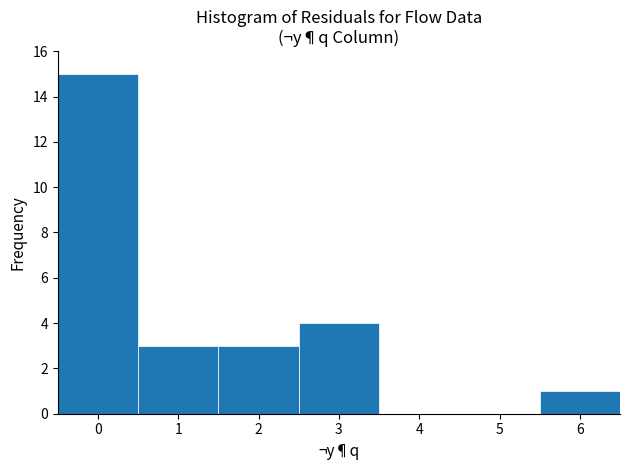

Over which range of the x-axis is the bar tallest?

-0.5 to 0.5